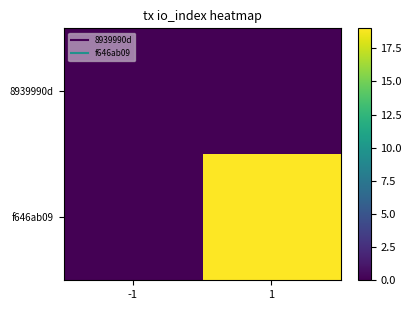

Reading left to right, extract all data points from this chart.

8939990d: -1=0	1=0
f646ab09: -1=0	1=19